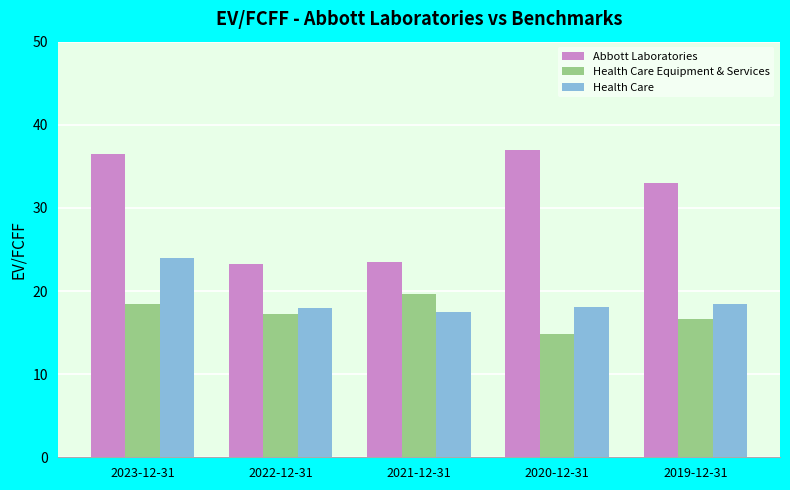

Which category has the highest value in the Health Care Equipment & Services series?

2021-12-31